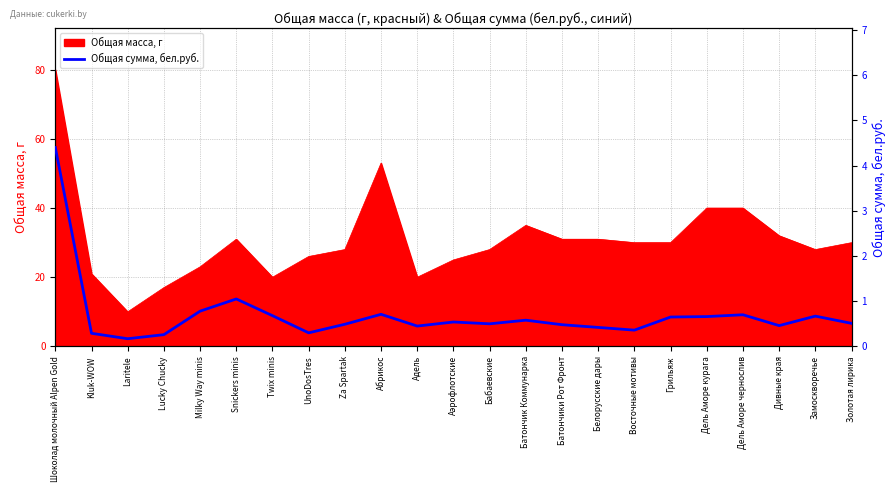

Where is the data nearest to the value 2?

Snickers minis